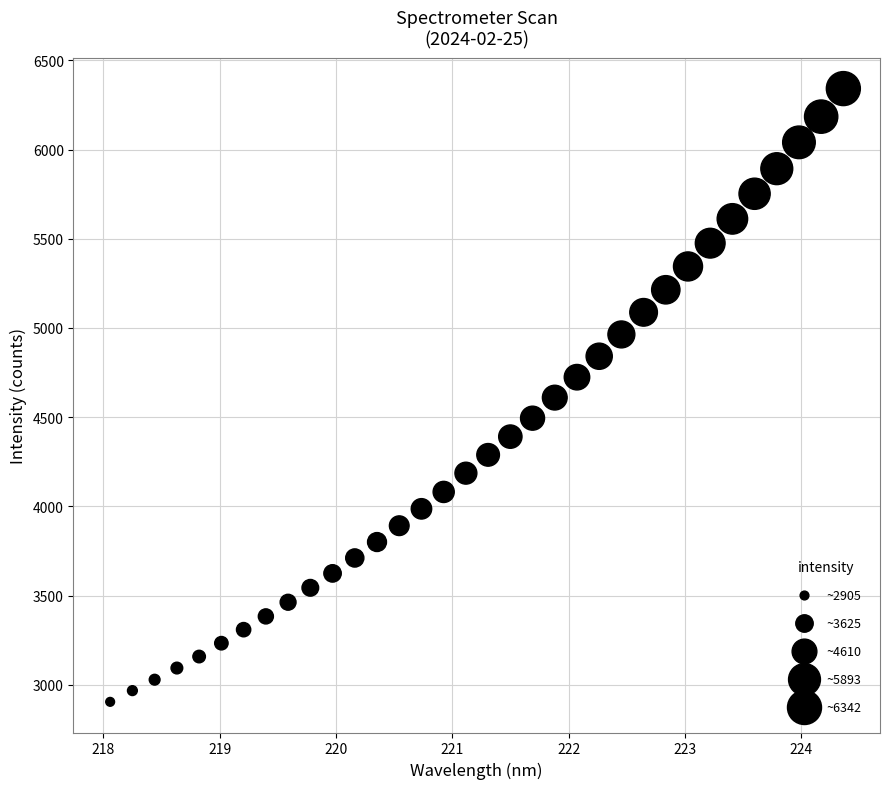

What is the range of Y values (max minus min)?

3437.2